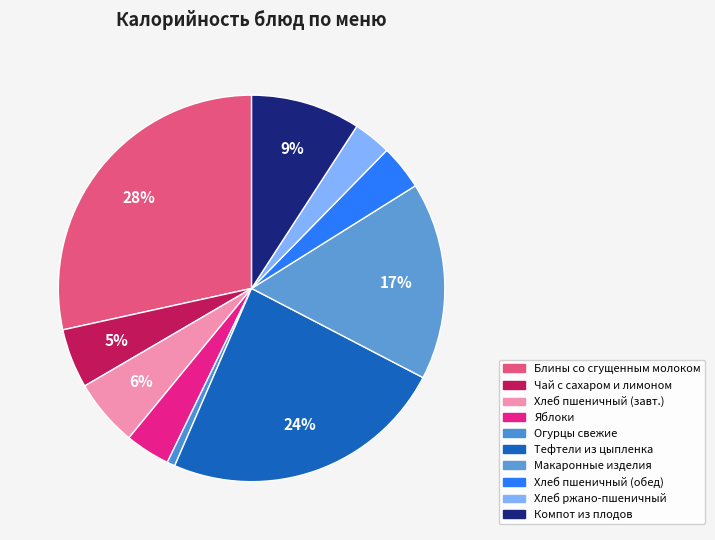

Rank the categories by value from lowest to highest.

Огурцы свежие, Ржано-пшеничный, Яблоки, Пшеничный (обед), Чай заварка с сахаром и лимоном, Пшеничный (завтрак), Компот из свежих плодов ягод, Макаронные изделия отварные, Тефтели мясные из цыпленка с соусом, Блины со сгущенным молоком